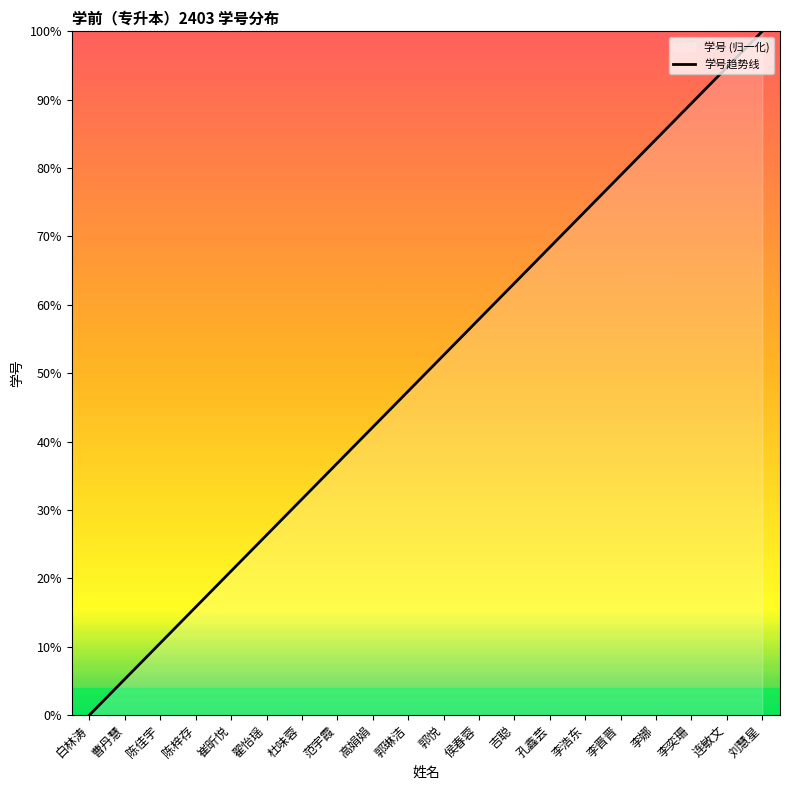

Rank the categories by value from highest to lowest.

刘慧星, 连敏文, 李奕珊, 李娜, 李晋晋, 李浩东, 孔鑫芸, 吉聪, 侯春蓉, 郭悦, 郭琳洁, 高娟娟, 范宇霞, 杜味蓉, 翟怡瑶, 崔昕悦, 陈梓存, 陈佳宇, 曹丹慧, 白林涛